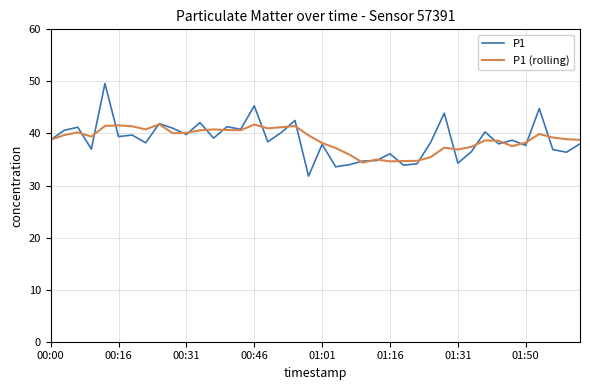

What is the maximum value for P1?

49.6